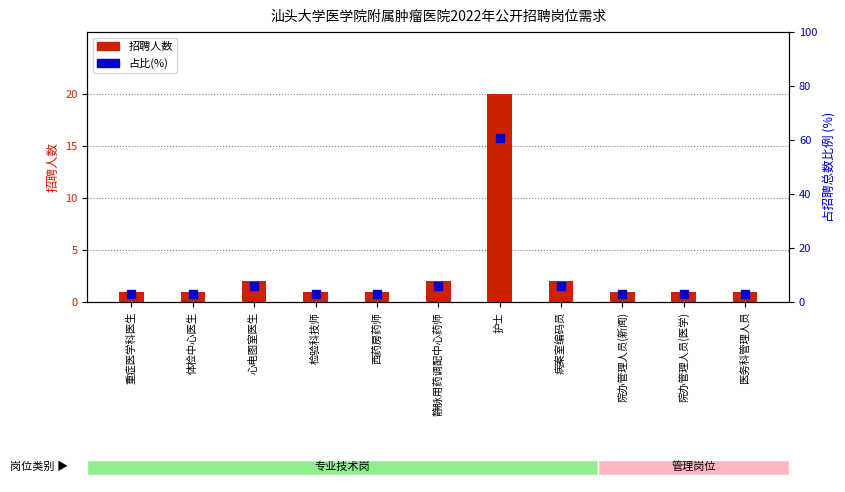

At which category is the sum across all series the highest?

护士